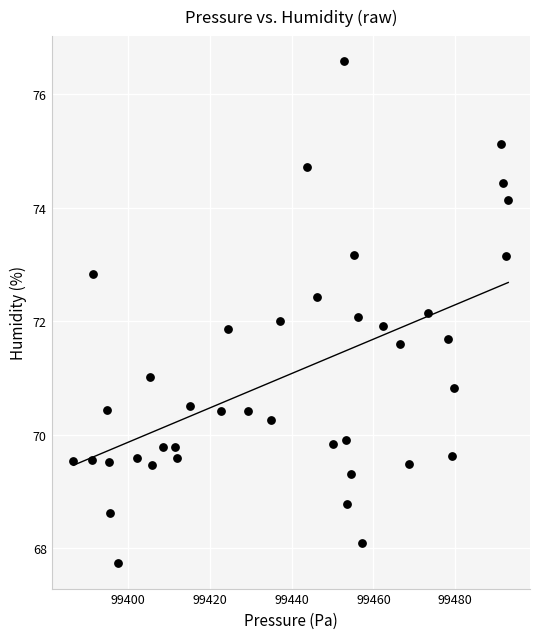

What is the range of X values (max minus min)?

106.4